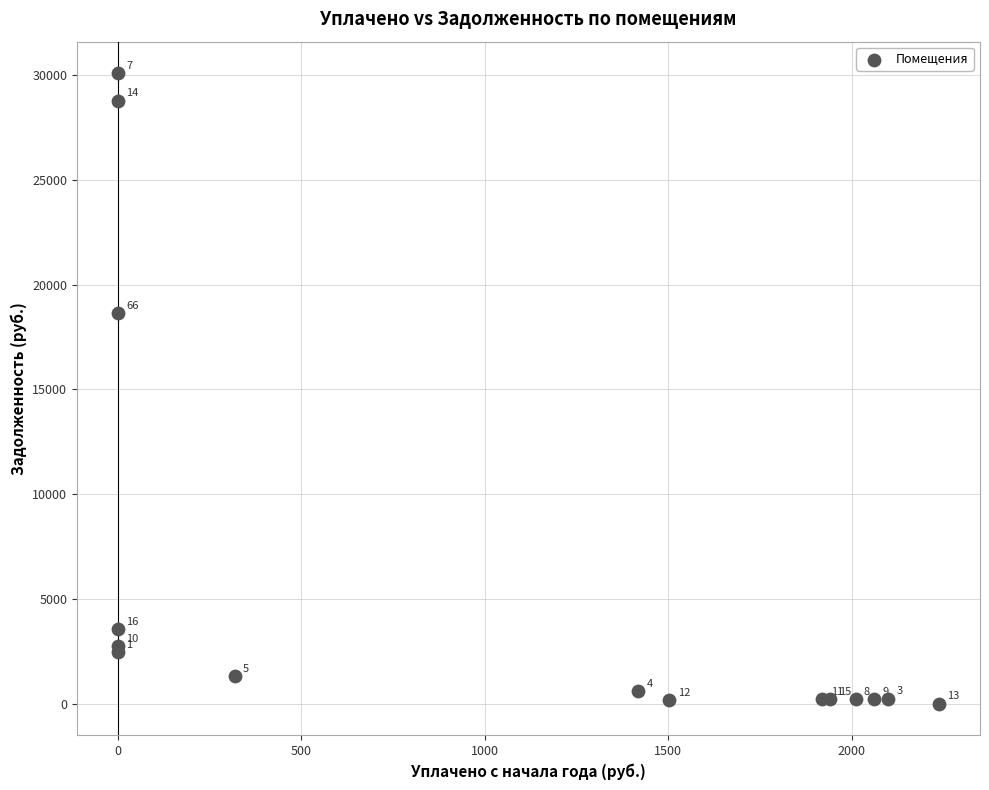

What Y value in the scatter plot is closest to 15044?

18650.1